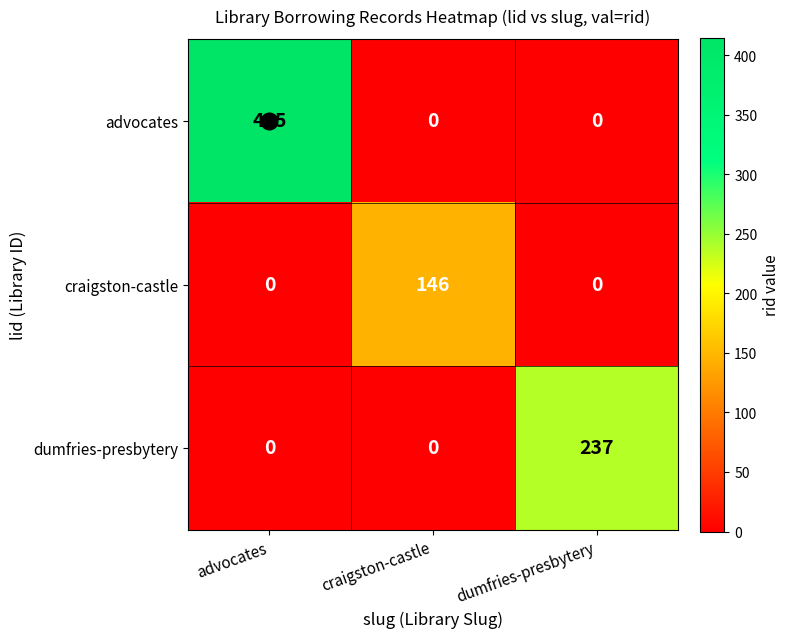

What is the highest value of the craigston-castle series?

146